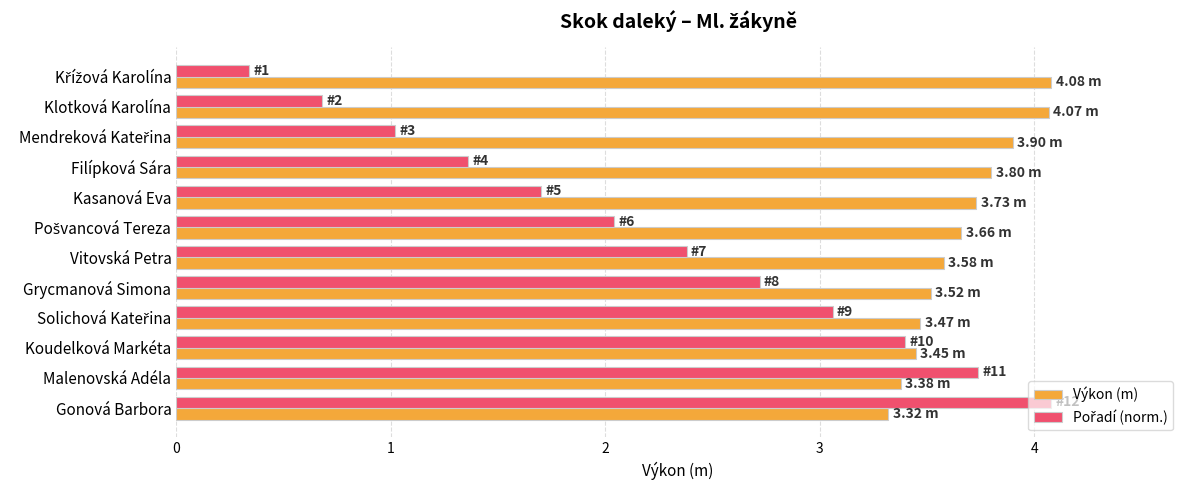

What is the sum of the Výkon (m) values at Koudelková Markéta and Gonová Barbora?

6.8